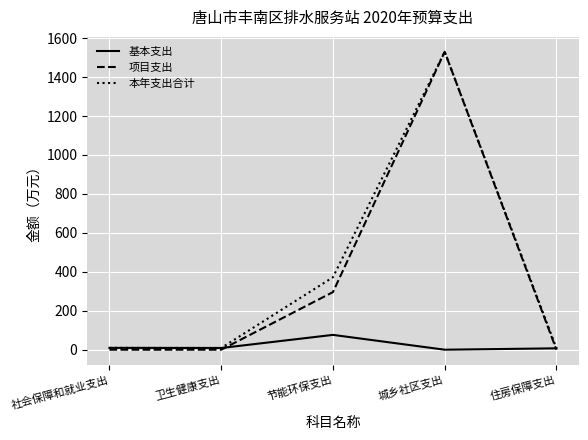

The value of 本年支出合计 at 社会保障和就业支出 is 9.5. True or false?

True